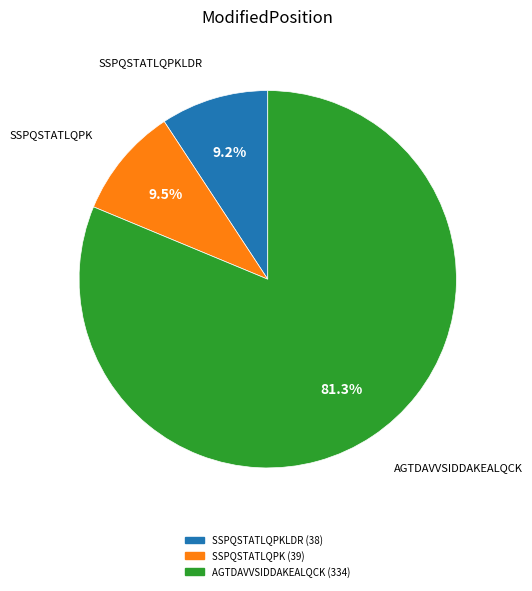

Is there a majority slice in this chart?

Yes